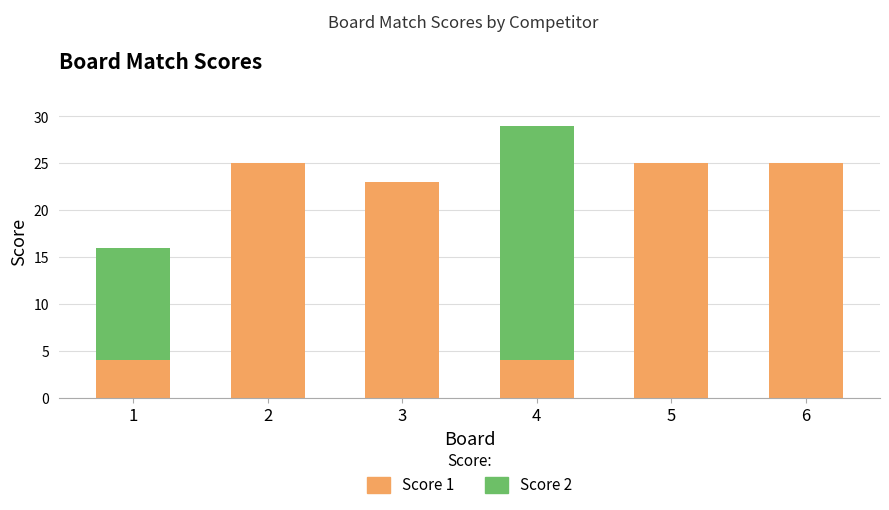

Is it true that Score 1 equals 25 at 2?

True